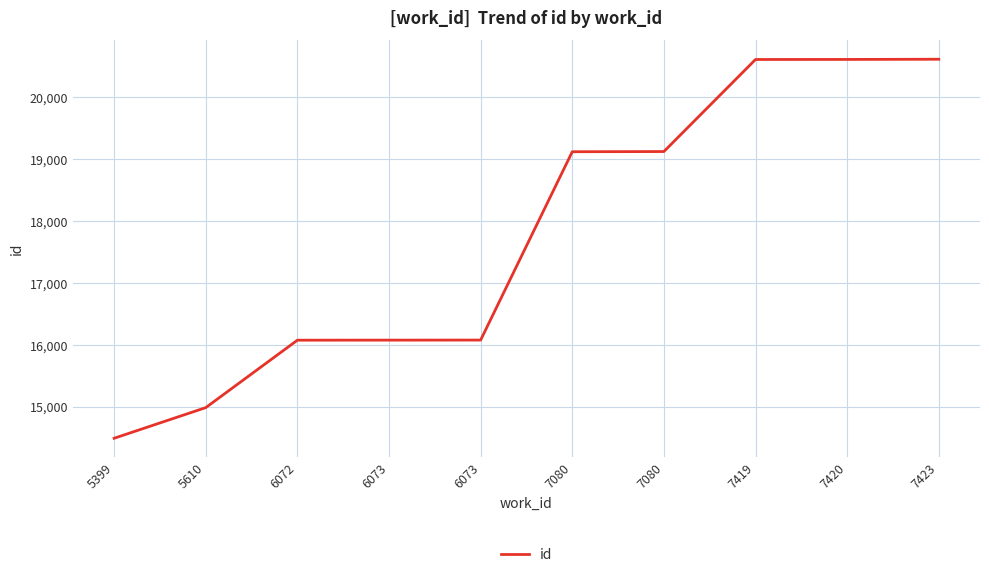

How many categories are shown in the chart?

10